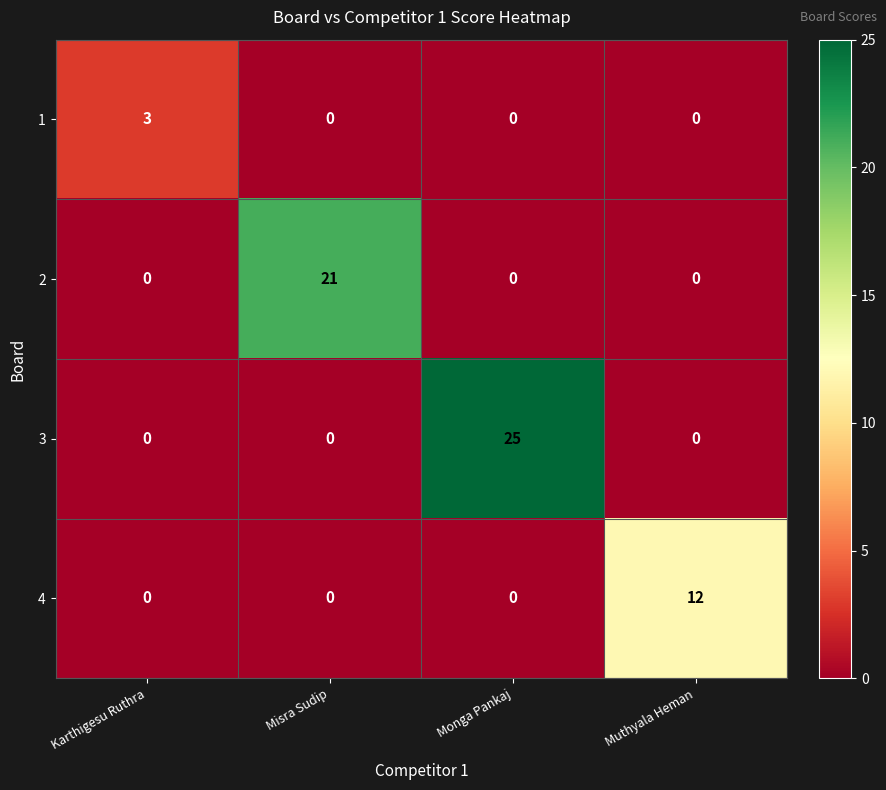

True or false: 3 has a value of 15 at Muthyala Heman.

False